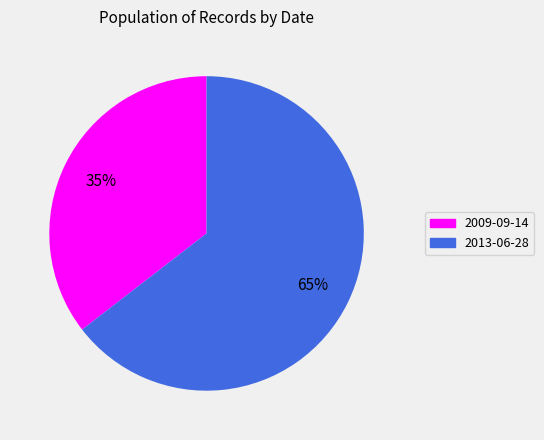

Do 2009-09-14 and 2013-06-28 together represent more than half of the pie?

Yes